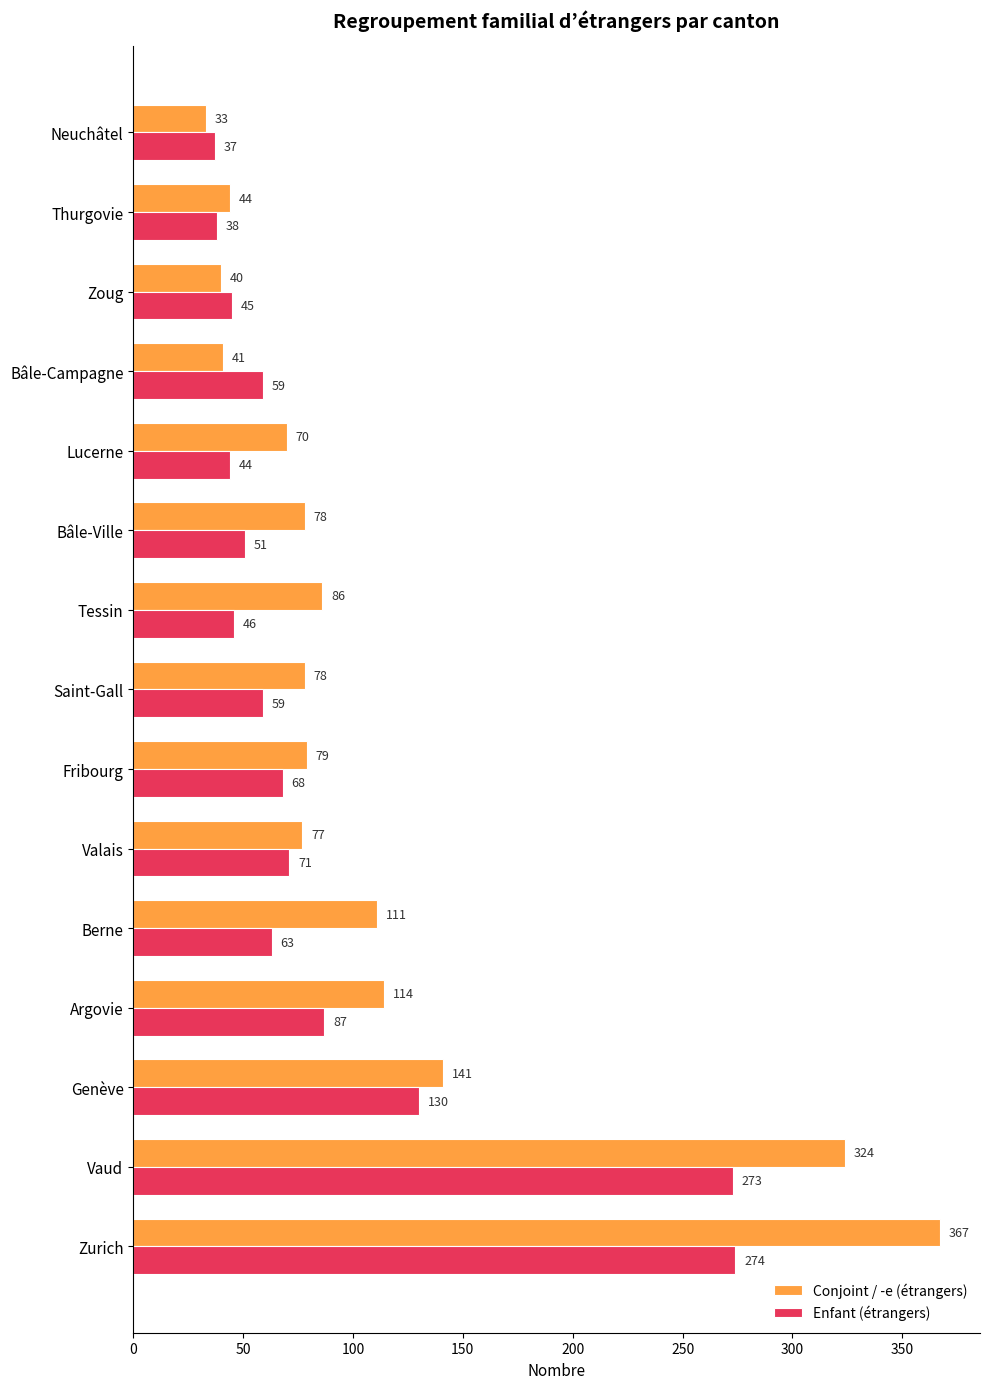

Rank the series by their maximum value, from highest to lowest.

Conjoint / -e (étrangers), Enfant (étrangers)